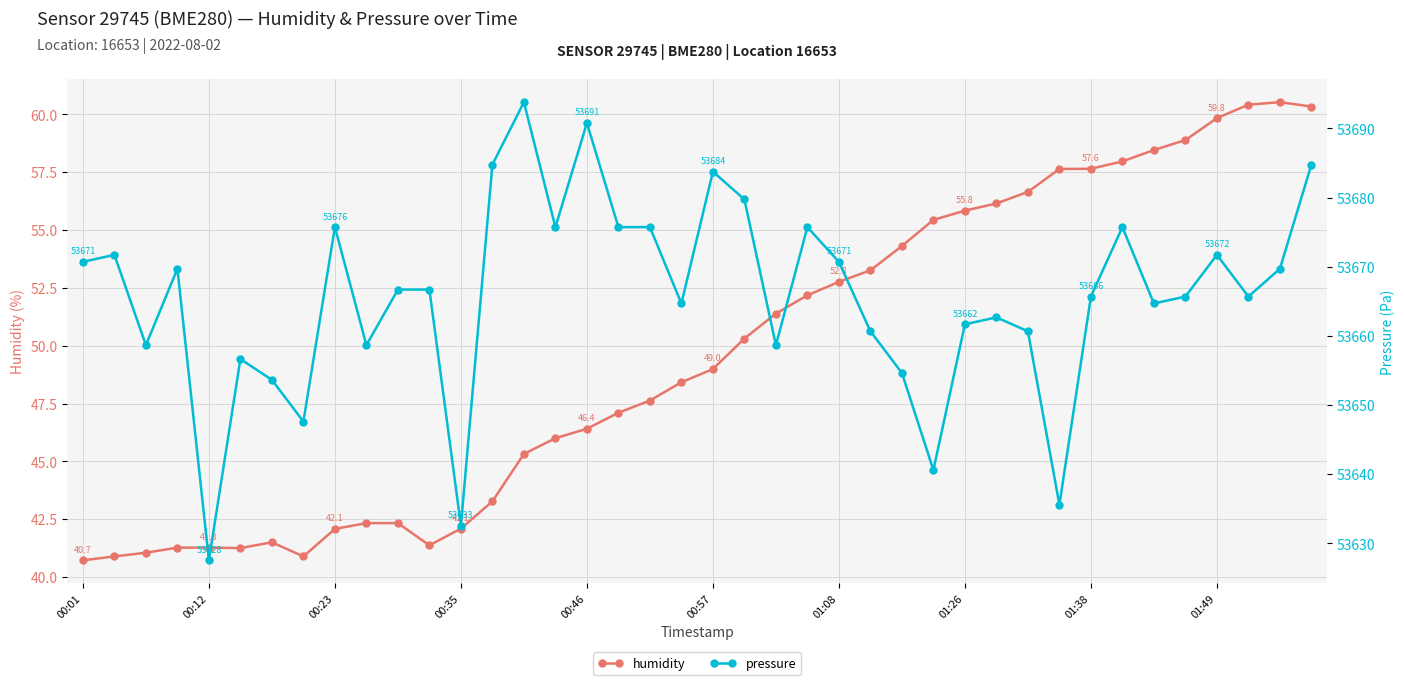

Is the value of humidity at 29 greater than the value of pressure at 18?

No